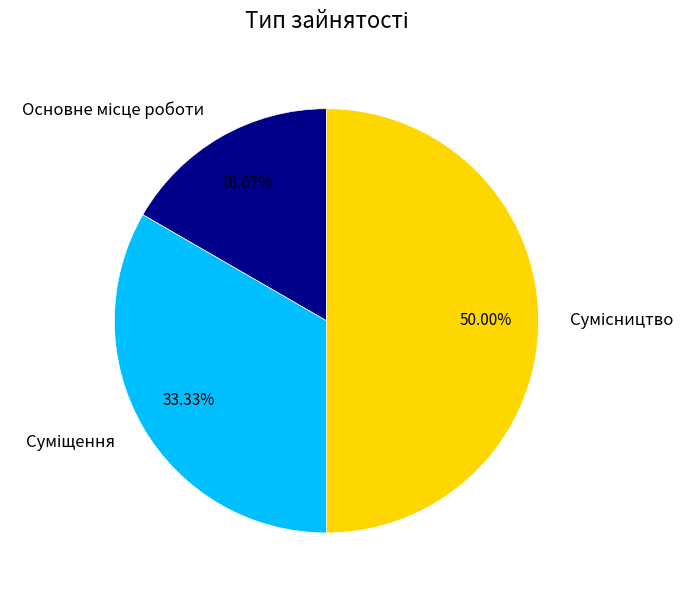

Count the number of slices in the pie.

3